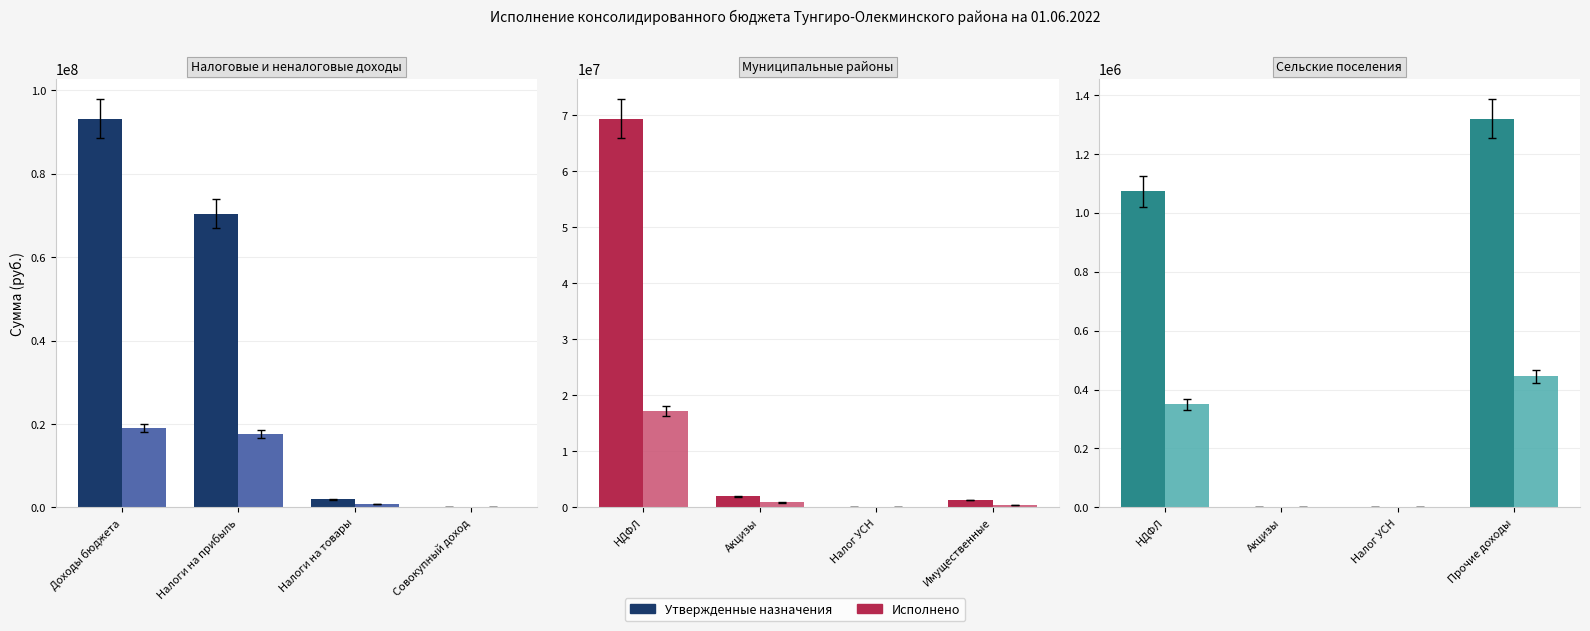

True or false: Исполнено has a value of 285823.6 at Налог УСН.

False